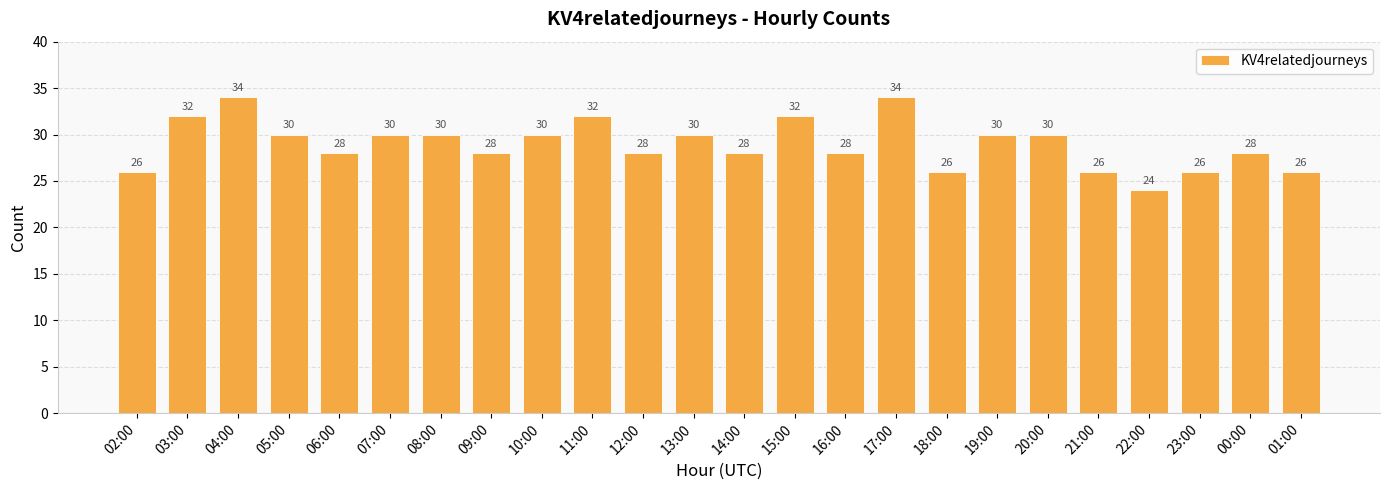

What is the change in value from 02:00 to 03:00?

+6